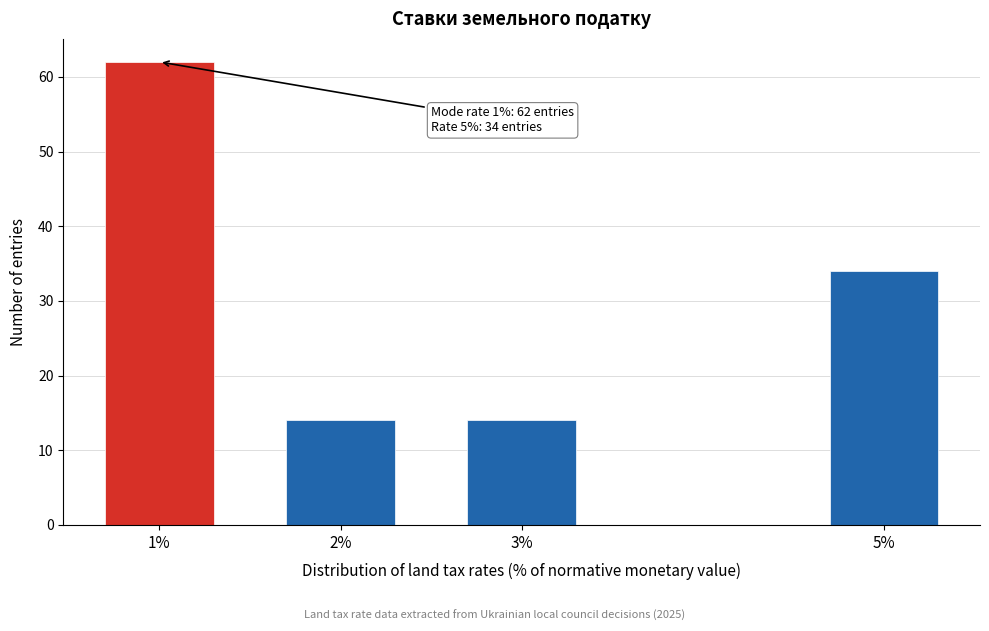

Reading right to left, list all the values displayed in this chart.

34	14	14	62